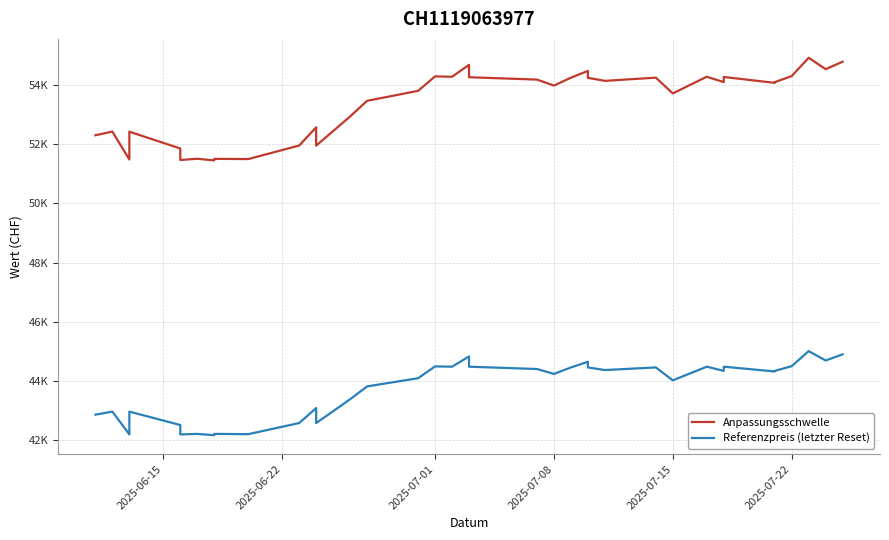

What is the difference between the maximum and minimum values in the Referenzpreis (letzter Reset) series?

2838.6